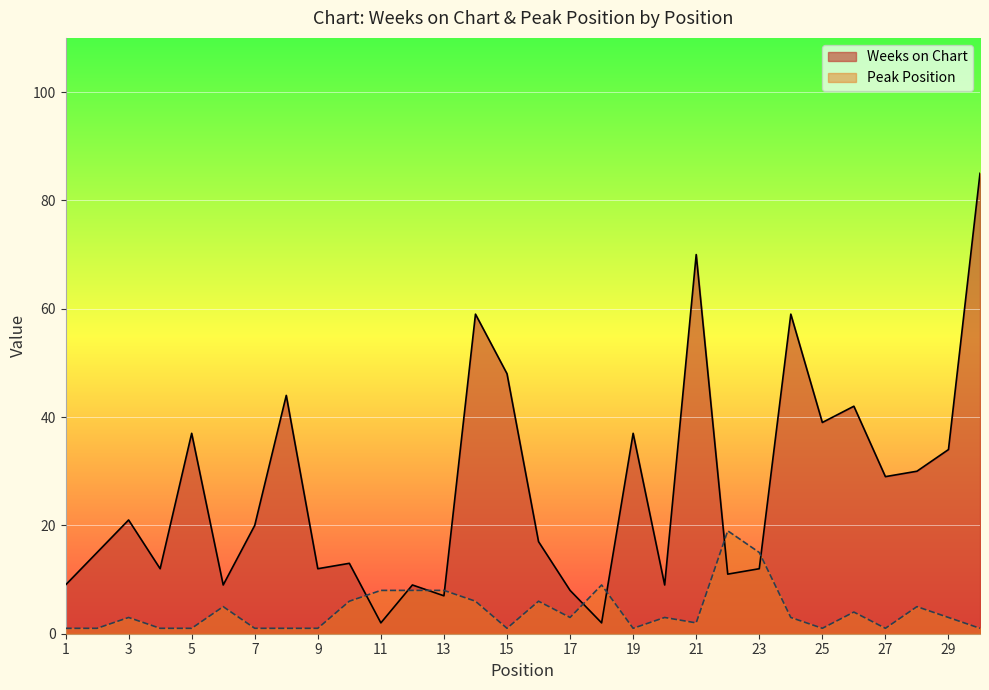

What is the minimum value for Peak Position?

1